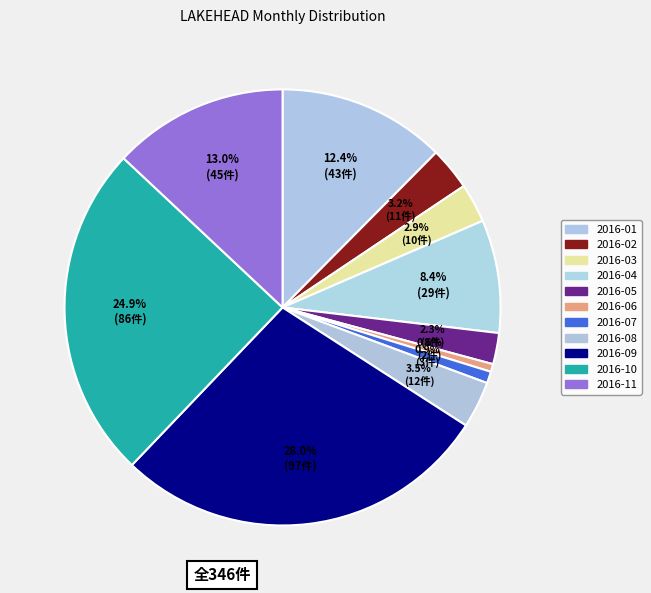

To the nearest percent, what percentage of the pie is 2016-03?

3%